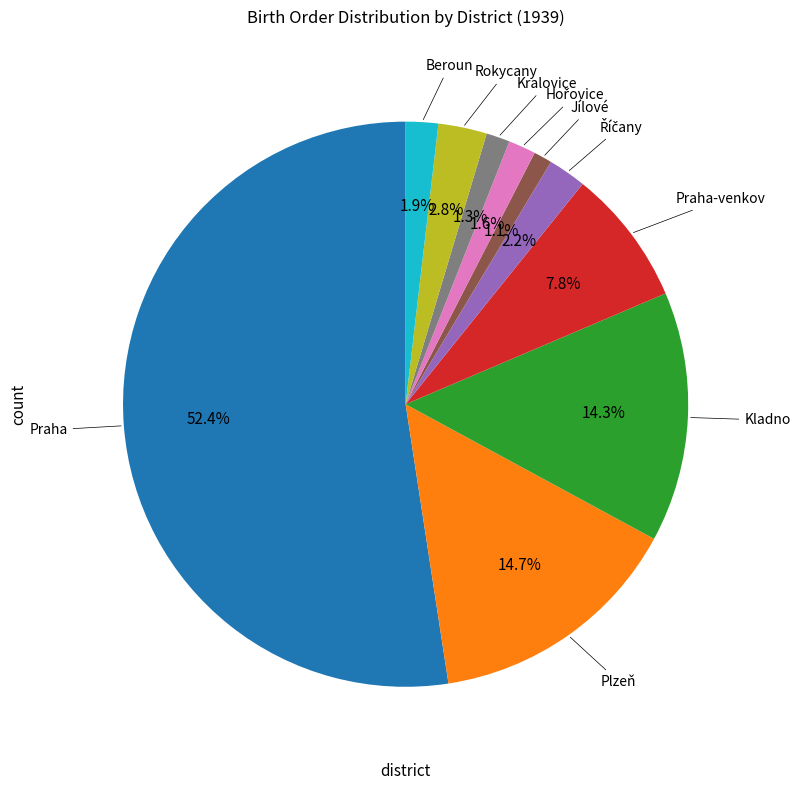

What percentage is the Praha slice, to the nearest percent?

52%